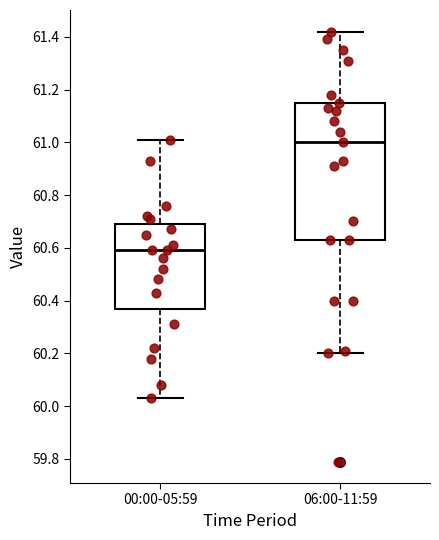

Which box has the highest median line?

06:00-11:59